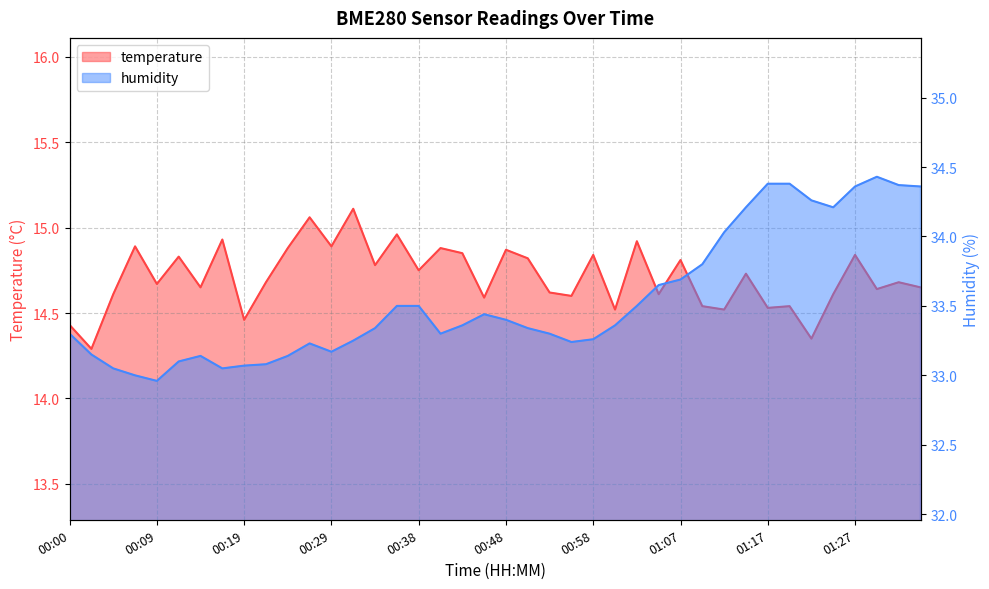

What value does the temperature series have at 01:34?

14.7